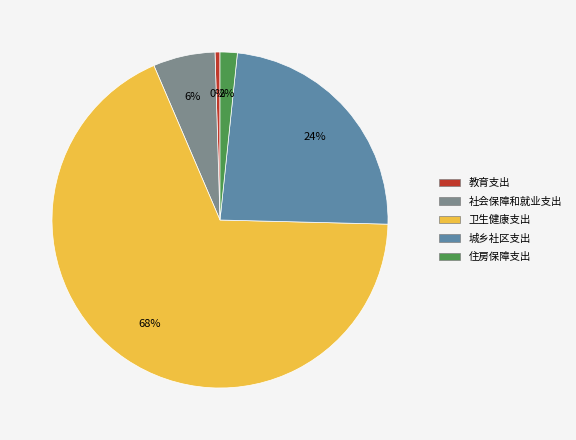

Combined, do 教育支出 and 城乡社区支出 account for over 50%?

No